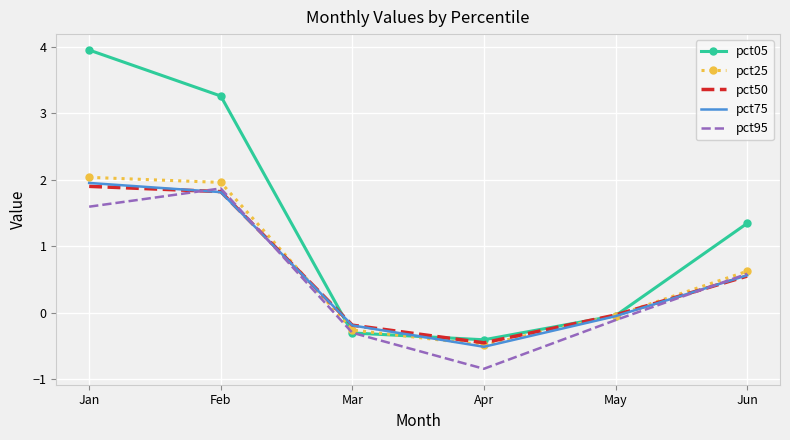

True or false: pct95 has a value of 0.6 at Jun.

True